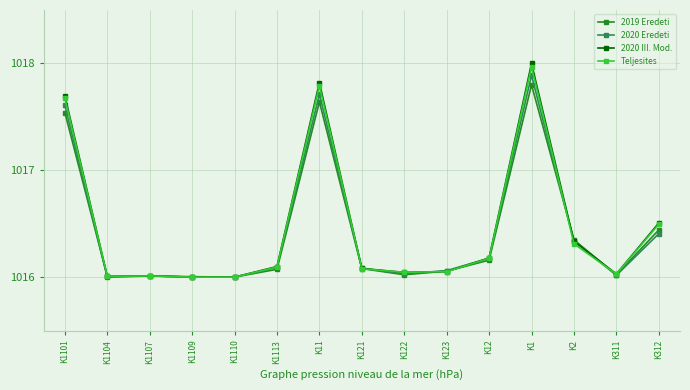

True or false: 2019 Eredeti has more than 0 points higher than both neighbors.

True